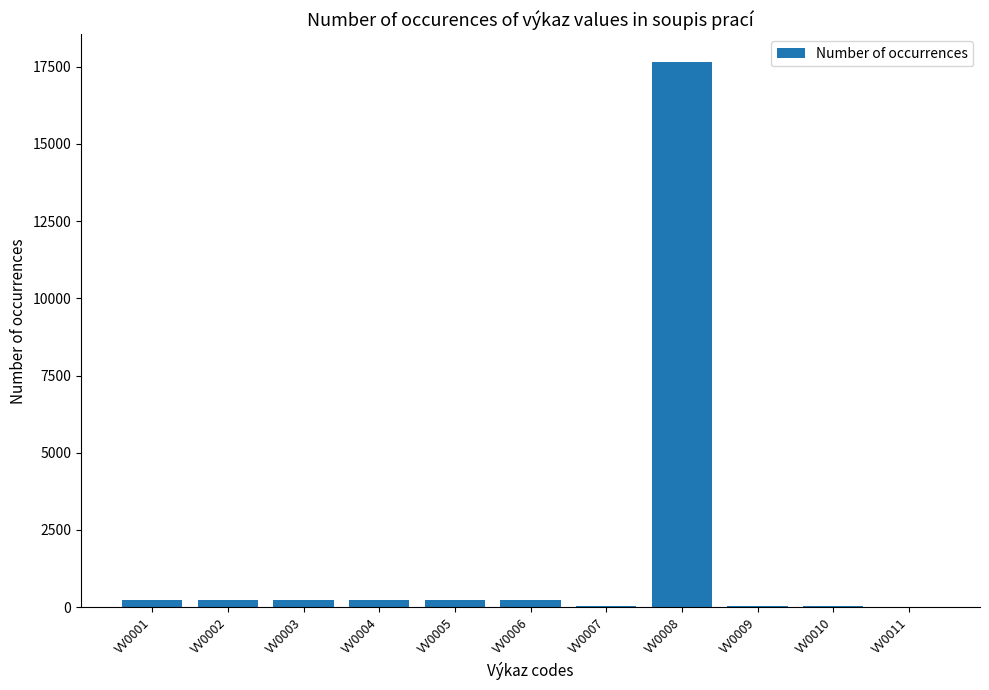

What is the greatest value displayed?

17671